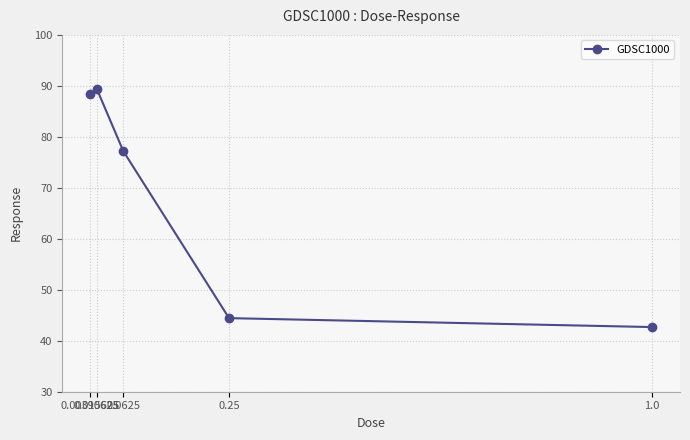

List the labels in order of value, smallest first.

1.0, 0.25, 0.0625, 0.00390625, 0.015625